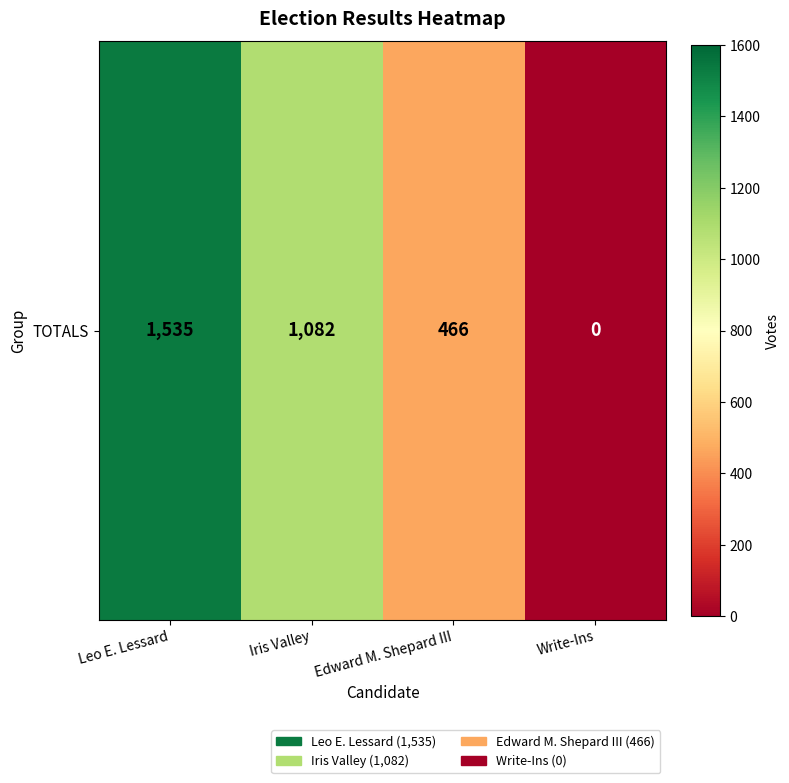

List the labels in order of value, smallest first.

Write-Ins, Edward M. Shepard III, Iris Valley, Leo E. Lessard